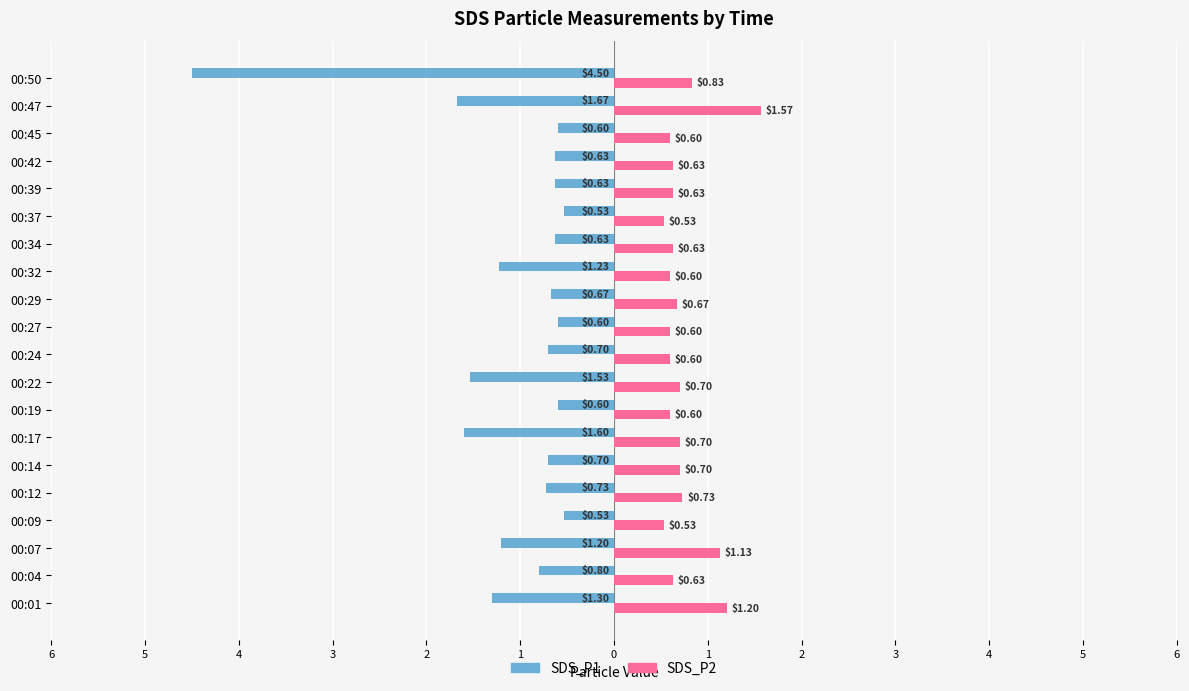

What are all the series names shown in the legend?

SDS_P1, SDS_P2